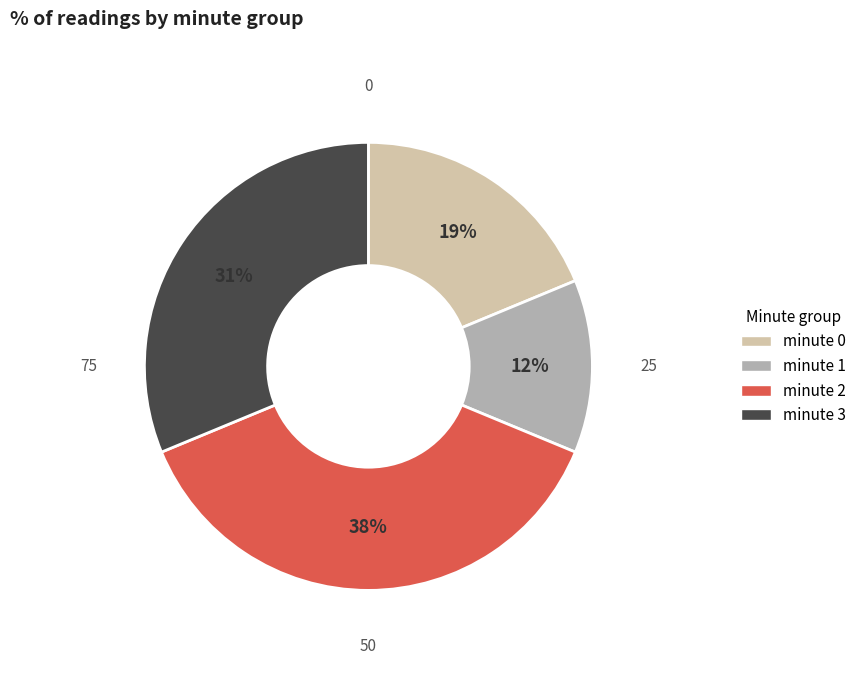

To the nearest percent, what is the average slice percentage?

25%